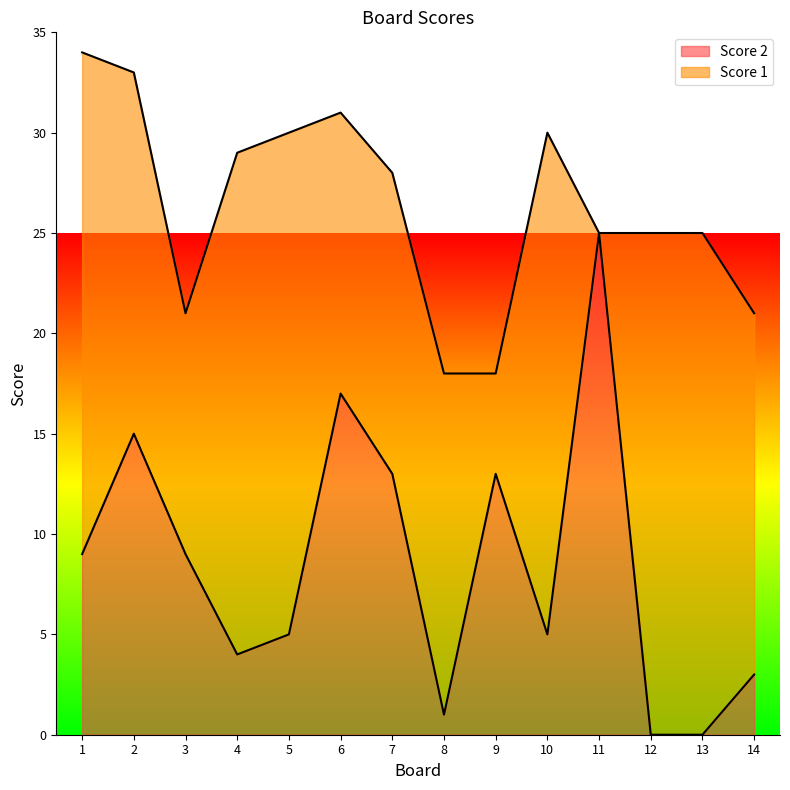

How many interior local valleys (lower than both neighbors) does the data have?

3